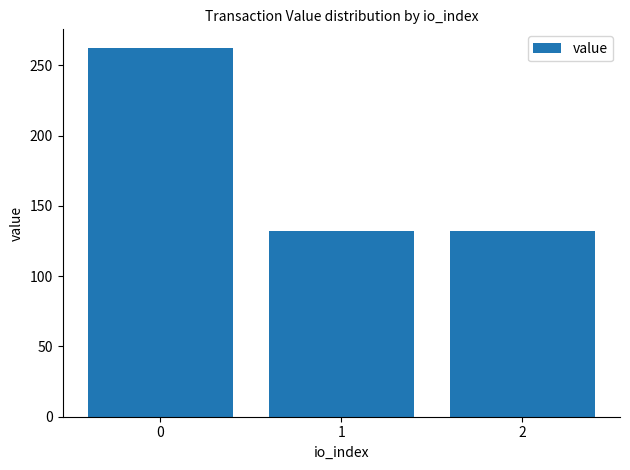

Count the number of data series in this chart.

1